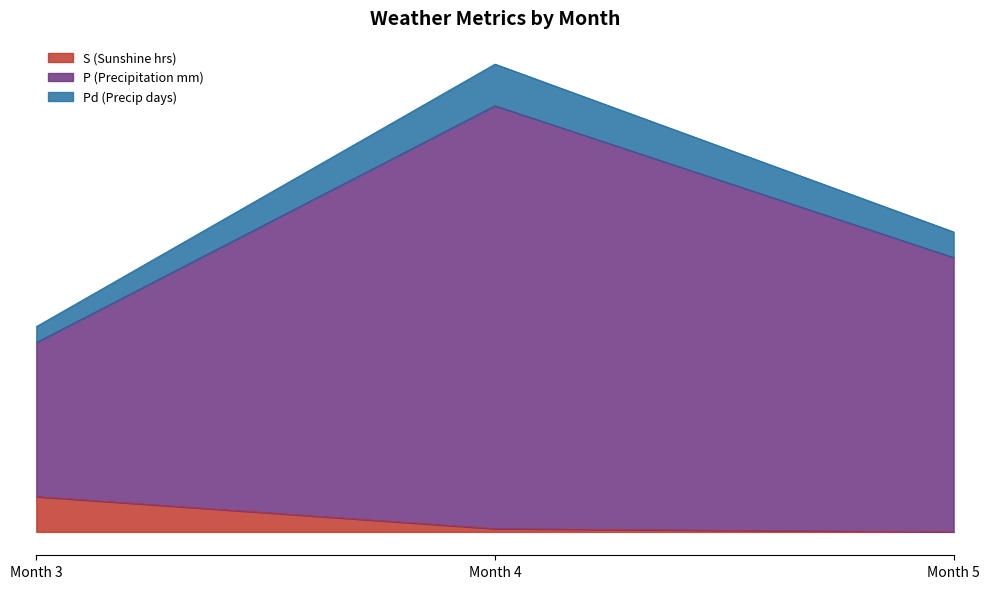

How many series are shown in this chart?

3